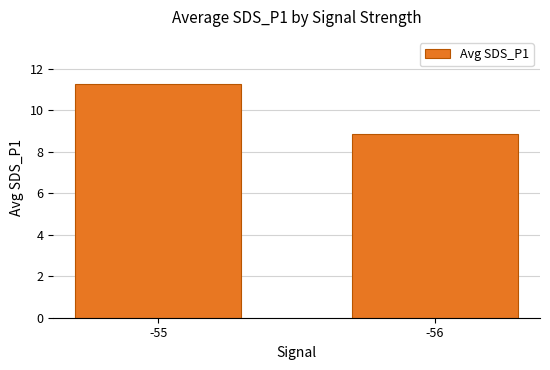

Approximately how many times larger is the value at -55 compared to -56?

1.3